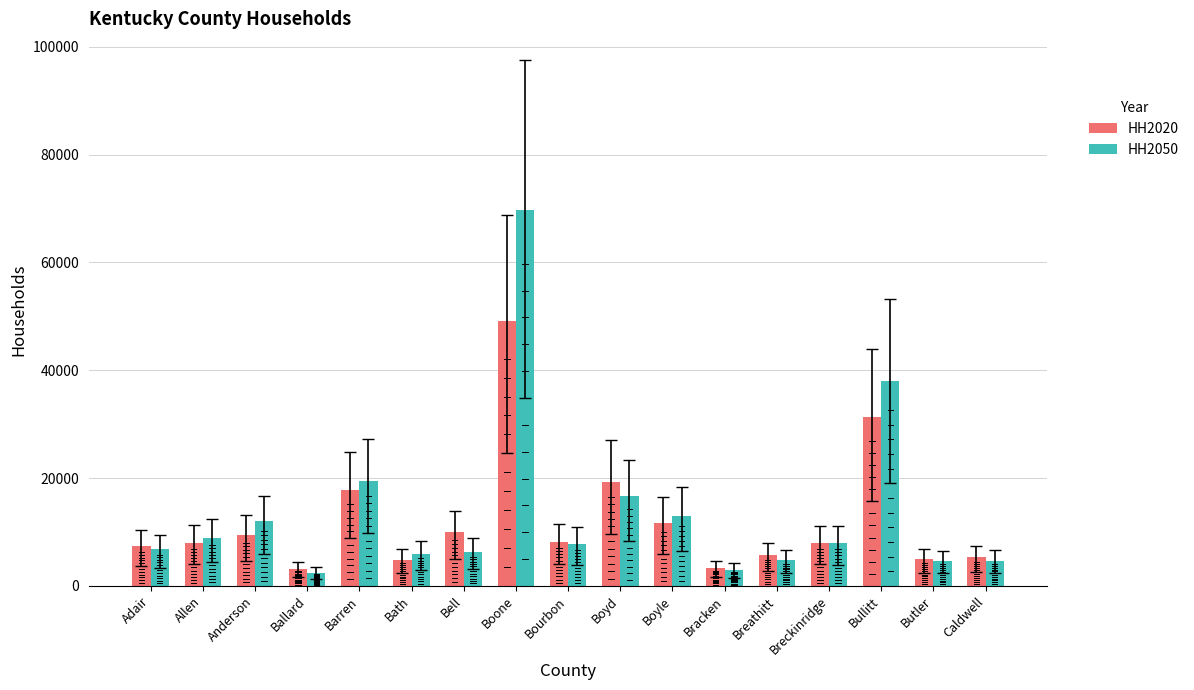

What are all the series names shown in the legend?

HH2020, HH2050